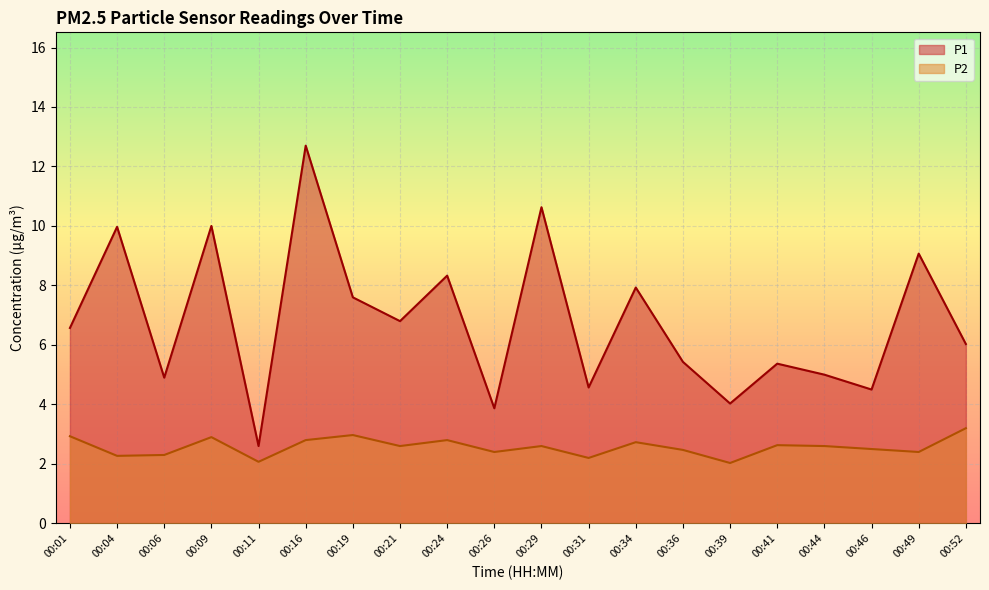

What is the maximum value for P2?

3.2